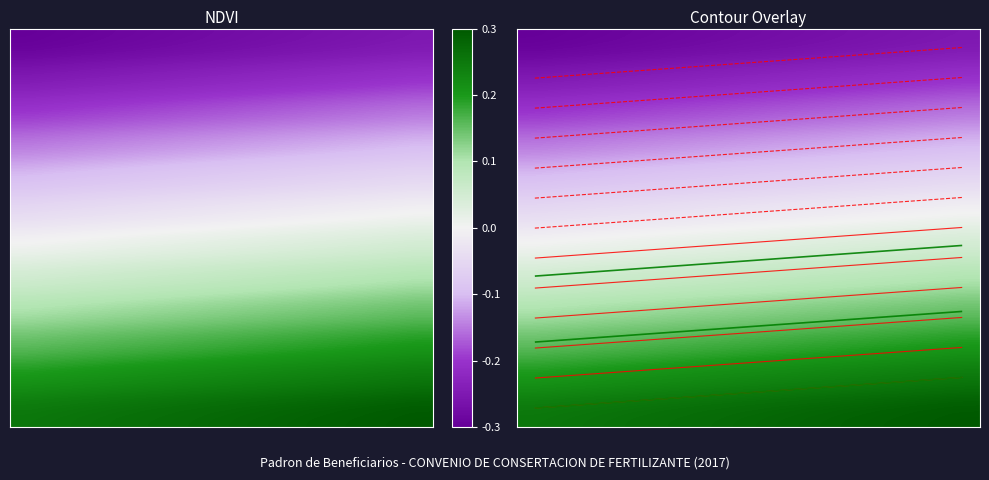

How many data points does each series have?

13